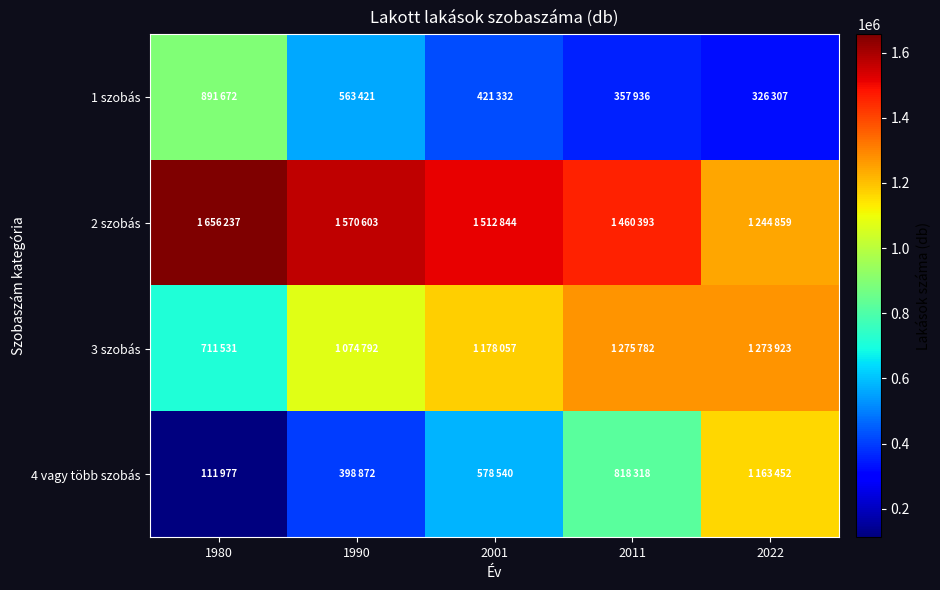

How many distinct data groups are displayed?

4